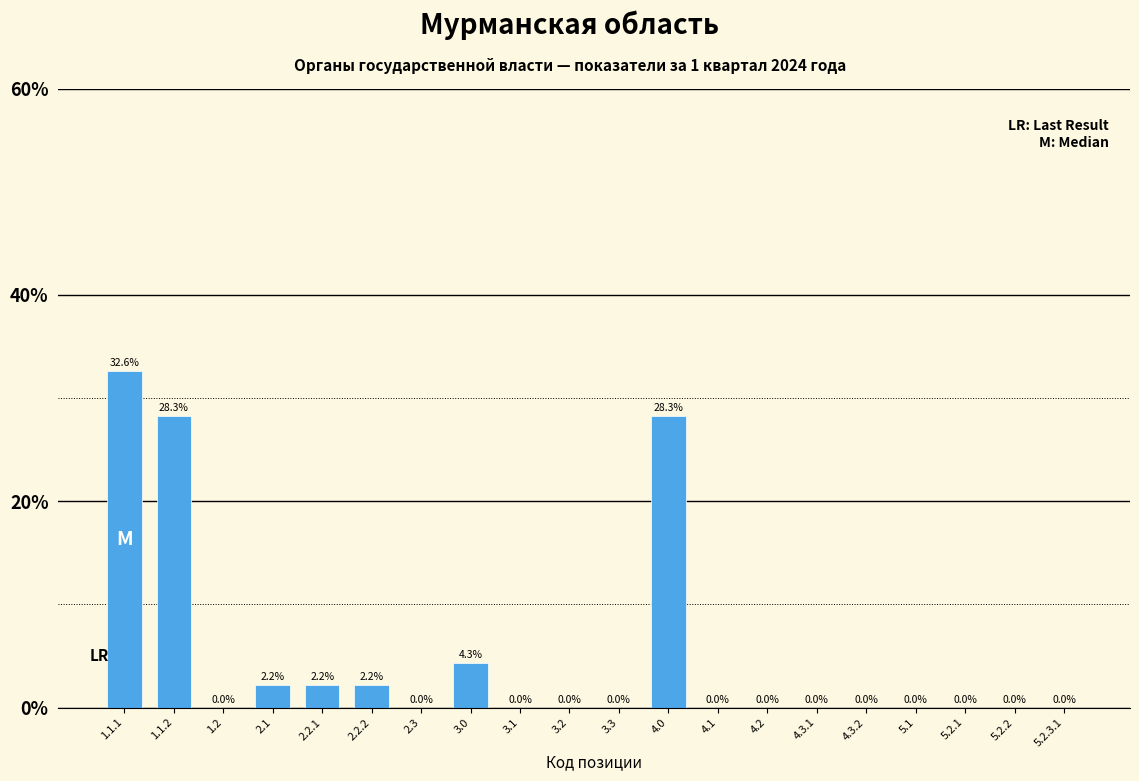

Reading left to right, list all the values displayed in this chart.

1.1.1=32.6	1.1.2=28.3	1.2=0.0	2.1=2.2	2.2.1=2.2	2.2.2=2.2	2.3=0.0	3.0=4.3	3.1=0.0	3.2=0.0	3.3=0.0	4.0=28.3	4.1=0.0	4.2=0.0	4.3.1=0.0	4.3.2=0.0	5.1=0.0	5.2.1=0.0	5.2.2=0.0	5.2.3.1=0.0